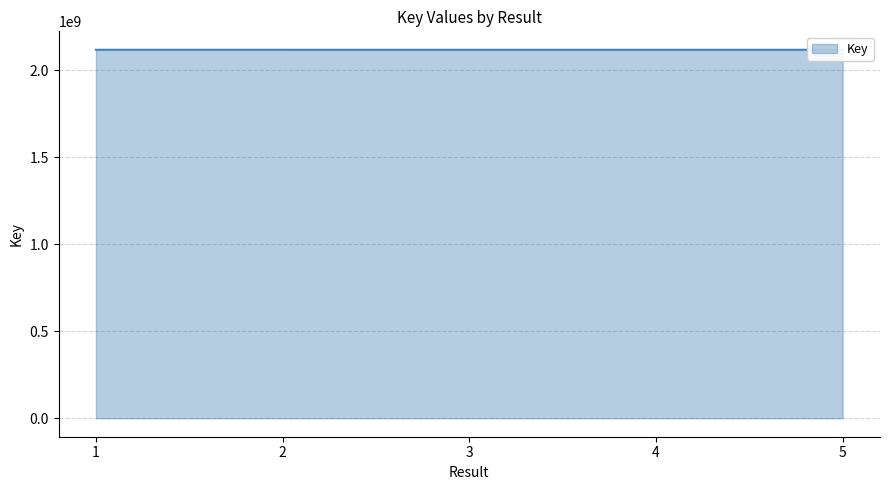

Rank the categories by value from lowest to highest.

5, 4, 3, 2, 1